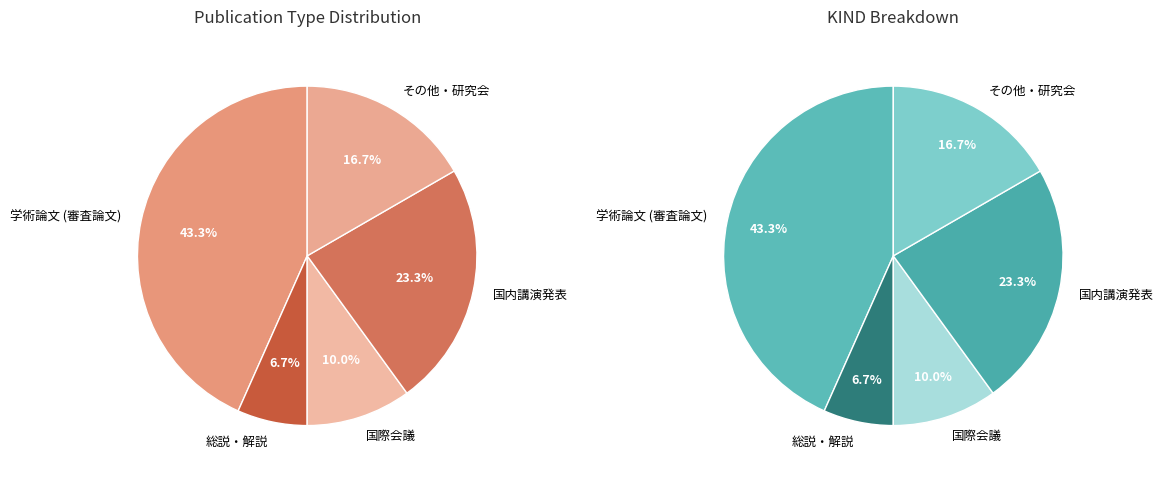

The その他・研究会 slice represents 8% of the pie. True or false?

False